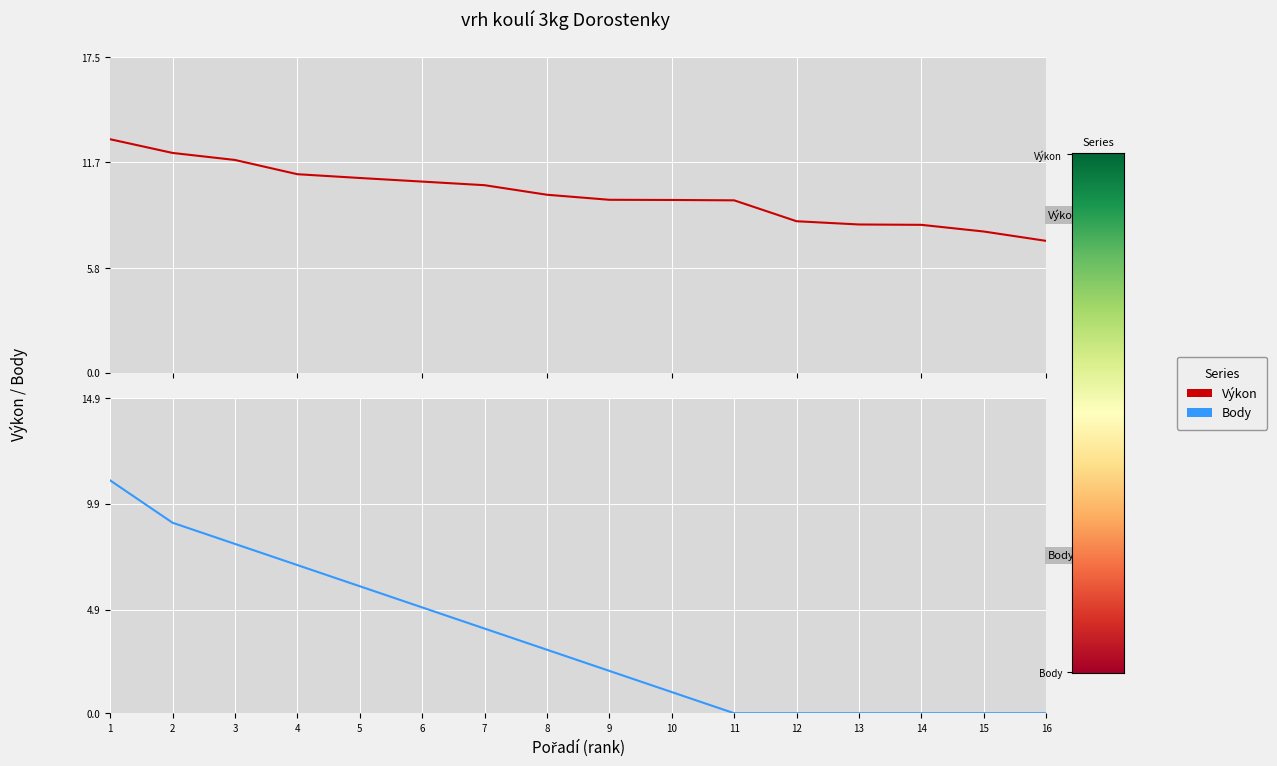

What is the difference between the second highest and second lowest values in the Body series?

9.0